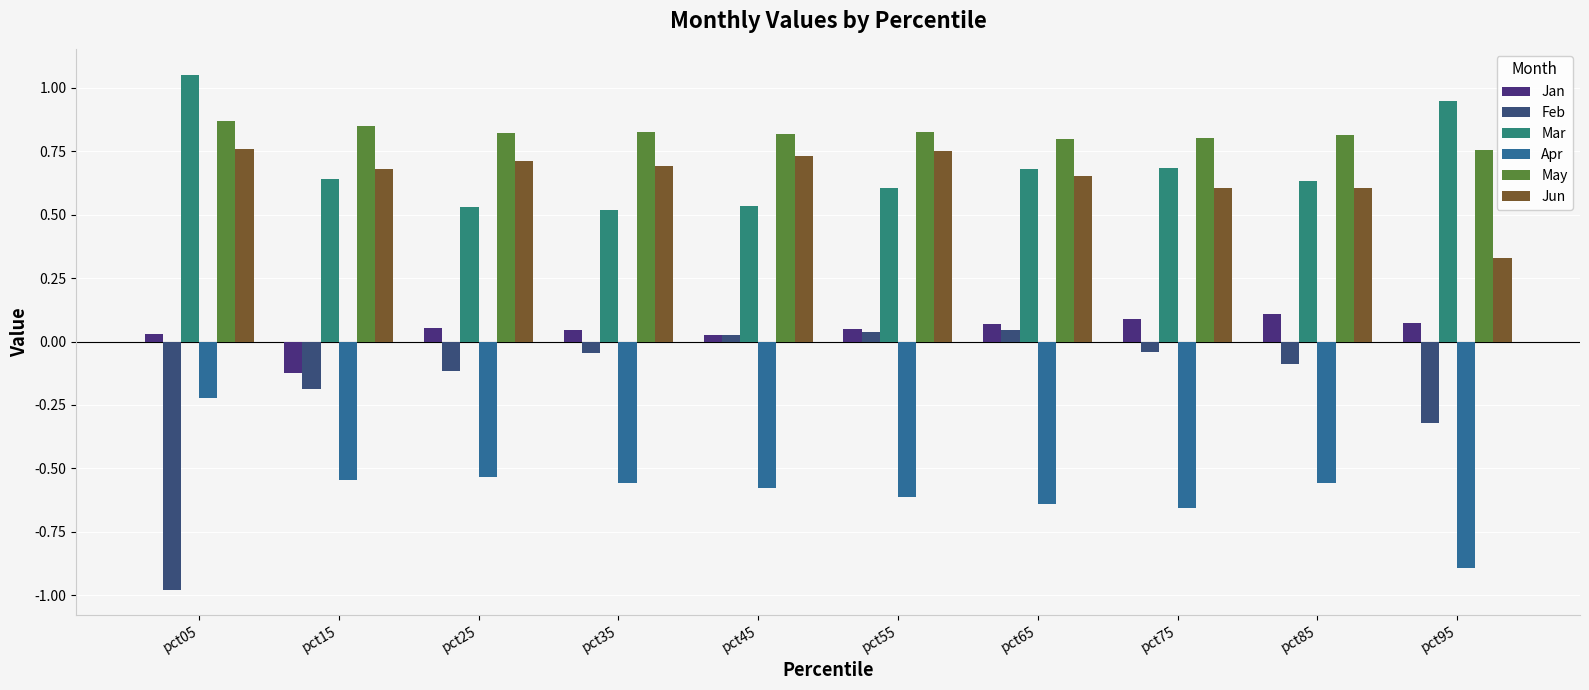

How many categories are shown in the chart?

10